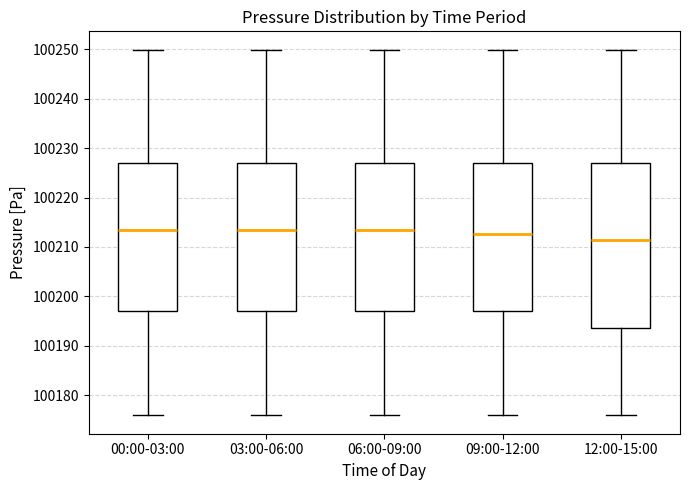

Which box has the lowest median line?

12:00-15:00